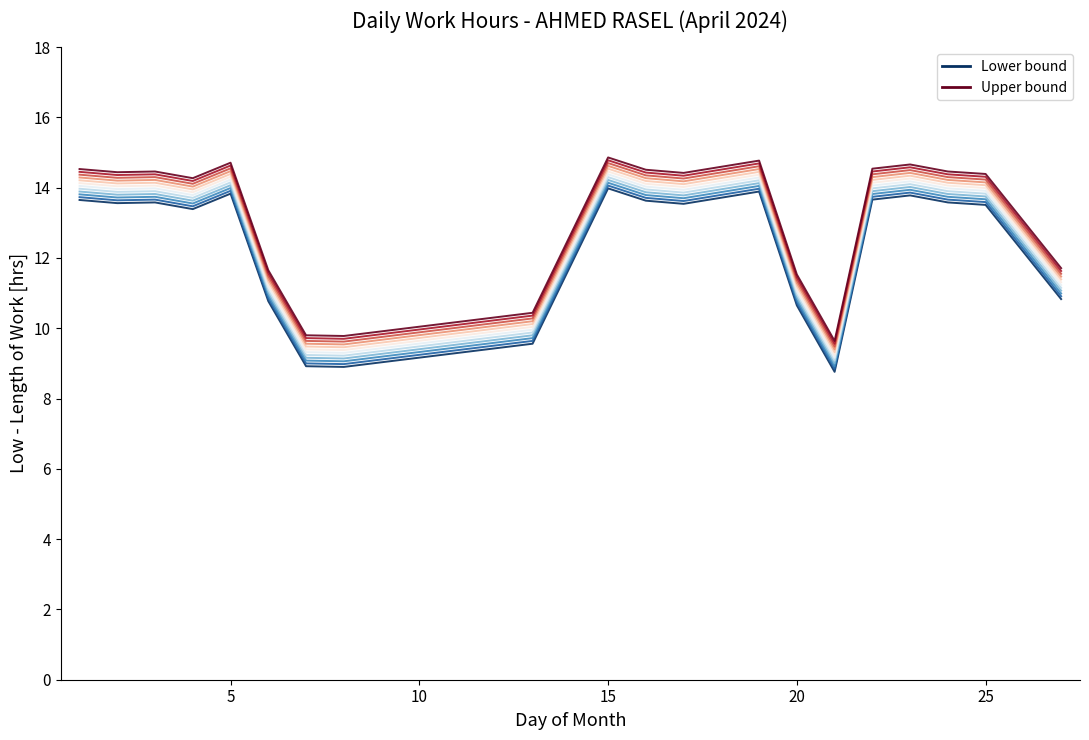

How many interior local valleys does the Series 12 series have?

5